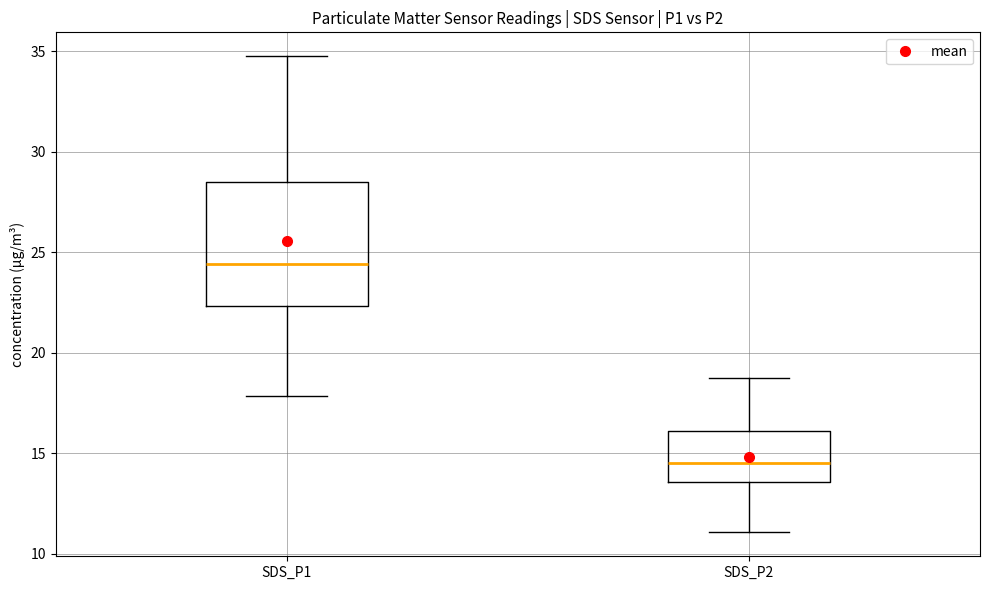

Reading left to right, transcribe this box plot: for each box, give where its median line is, the range the box spans, and where its two whiskers end, as read against the y-axis. The values are not printed on the chart, so give them approximately, as read against the axis.

SDS_P1: median 24.5, box 22.5 to 28.5, whiskers 18.0 to 35.0
SDS_P2: median 14.5, box 13.5 to 16.0, whiskers 11.0 to 19.0